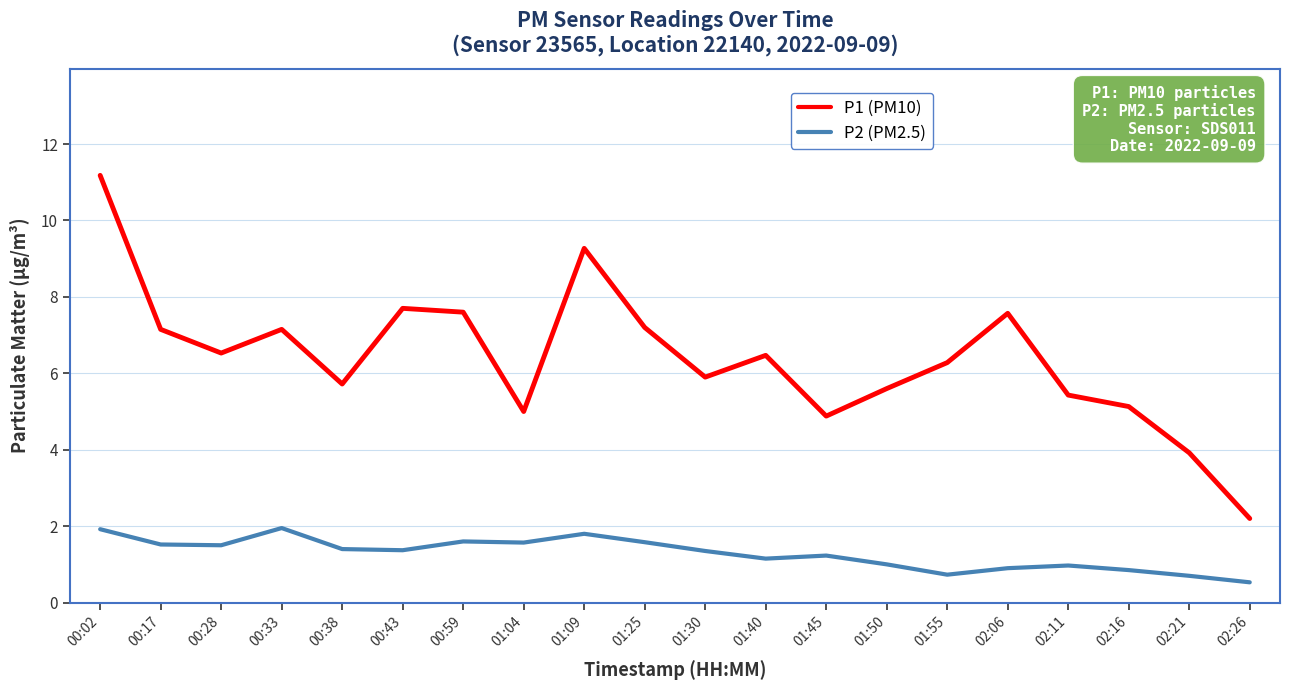

How many lines are shown in the chart?

2